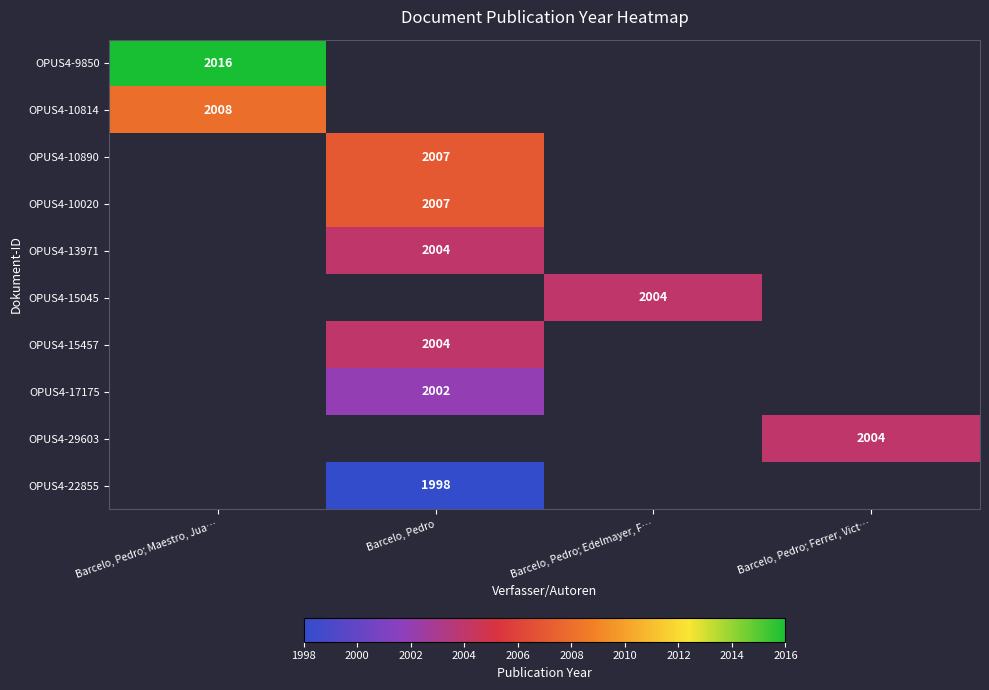

The value of OPUS4-15045 at Barcelo, Pedro; Edelmayer, F… is 611.0. True or false?

False